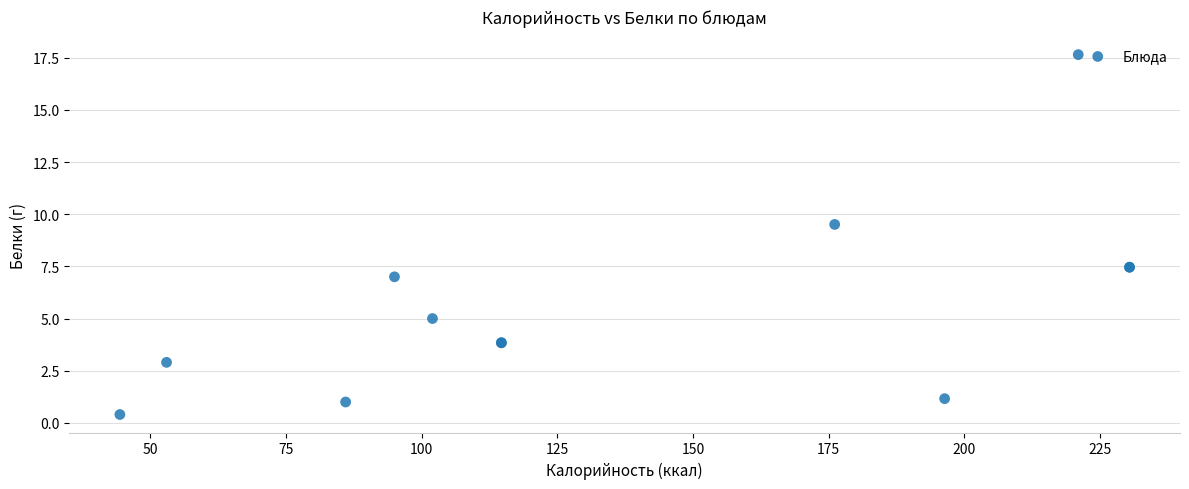

What Y value in the scatter plot is closest to 9?

9.5